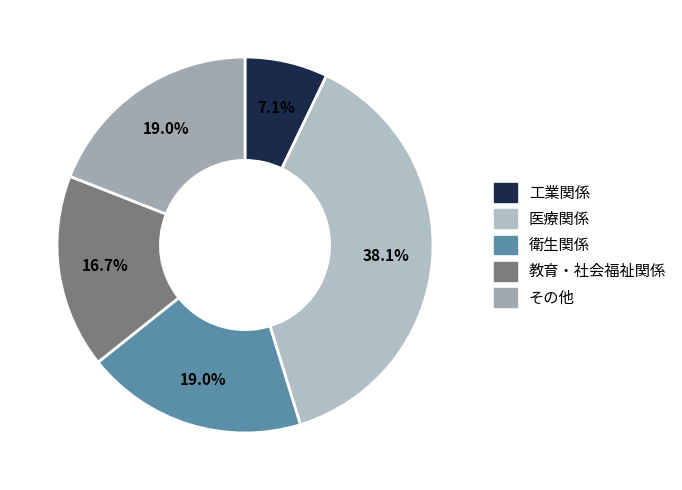

How many segments does this pie chart have?

5